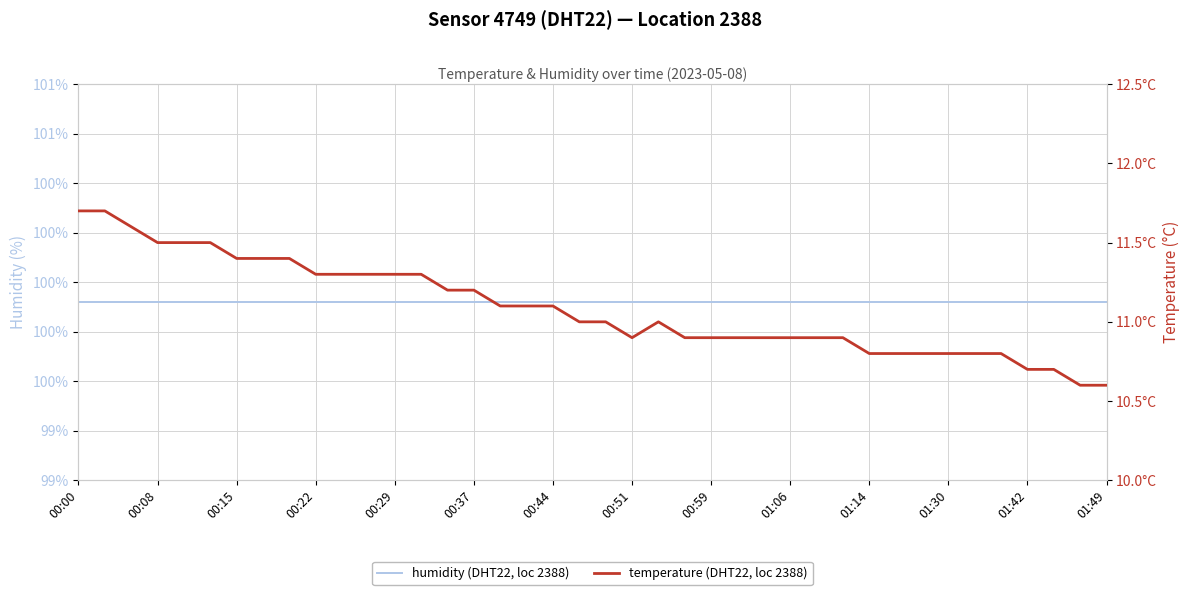

Which has a higher value, 01:42 or 01:30?

01:42